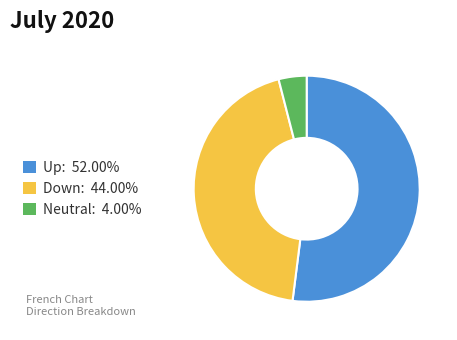

What is the ratio of the value at Up: 52.00% to the value at Down: 44.00%?

1.2